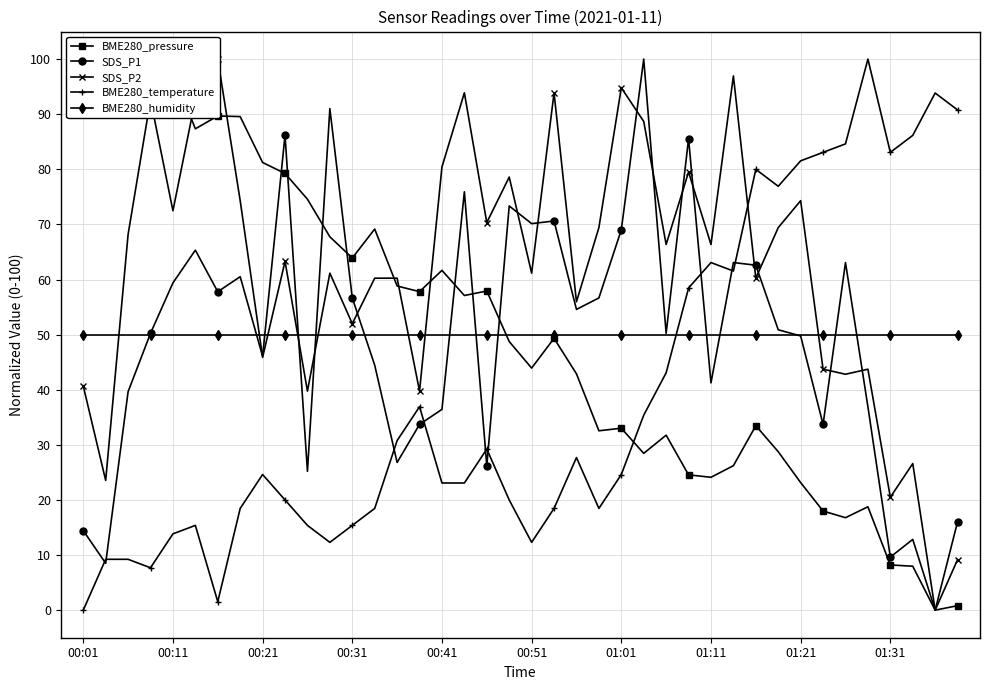

What is the highest value of the SDS_P1 series?

100.0